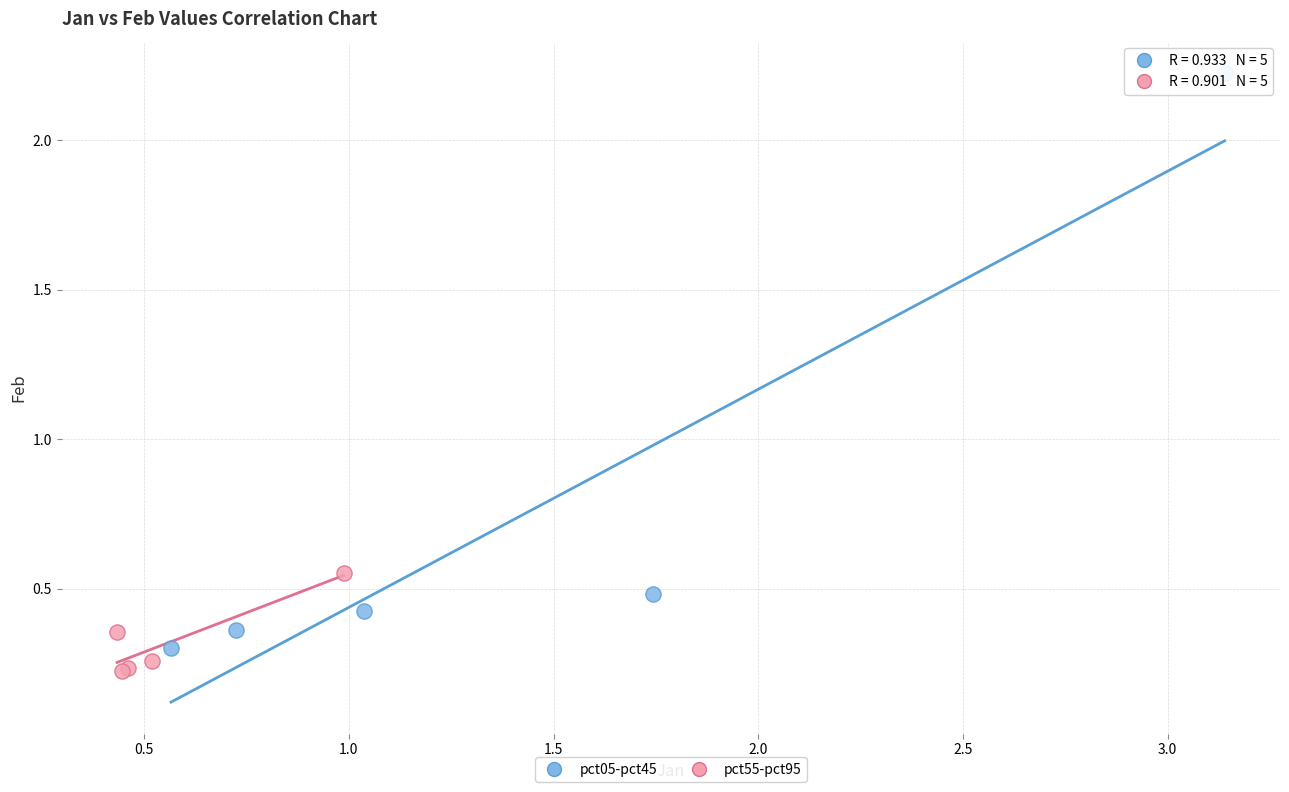

What are all the series names shown in the legend?

pct05-pct45, pct55-pct95